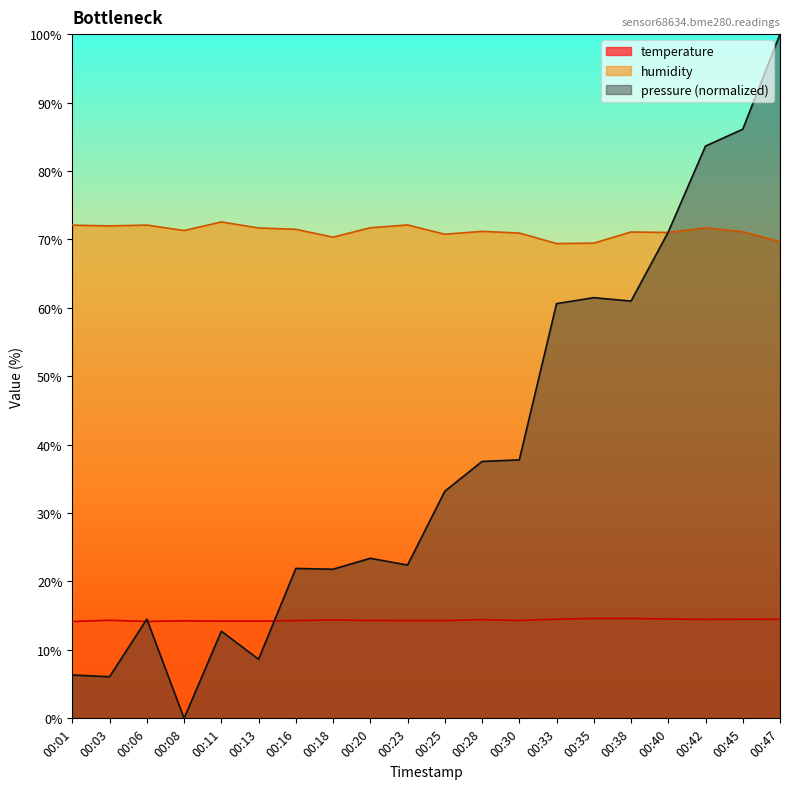

The value of pressure_norm at 00:25 is 33.2. True or false?

True